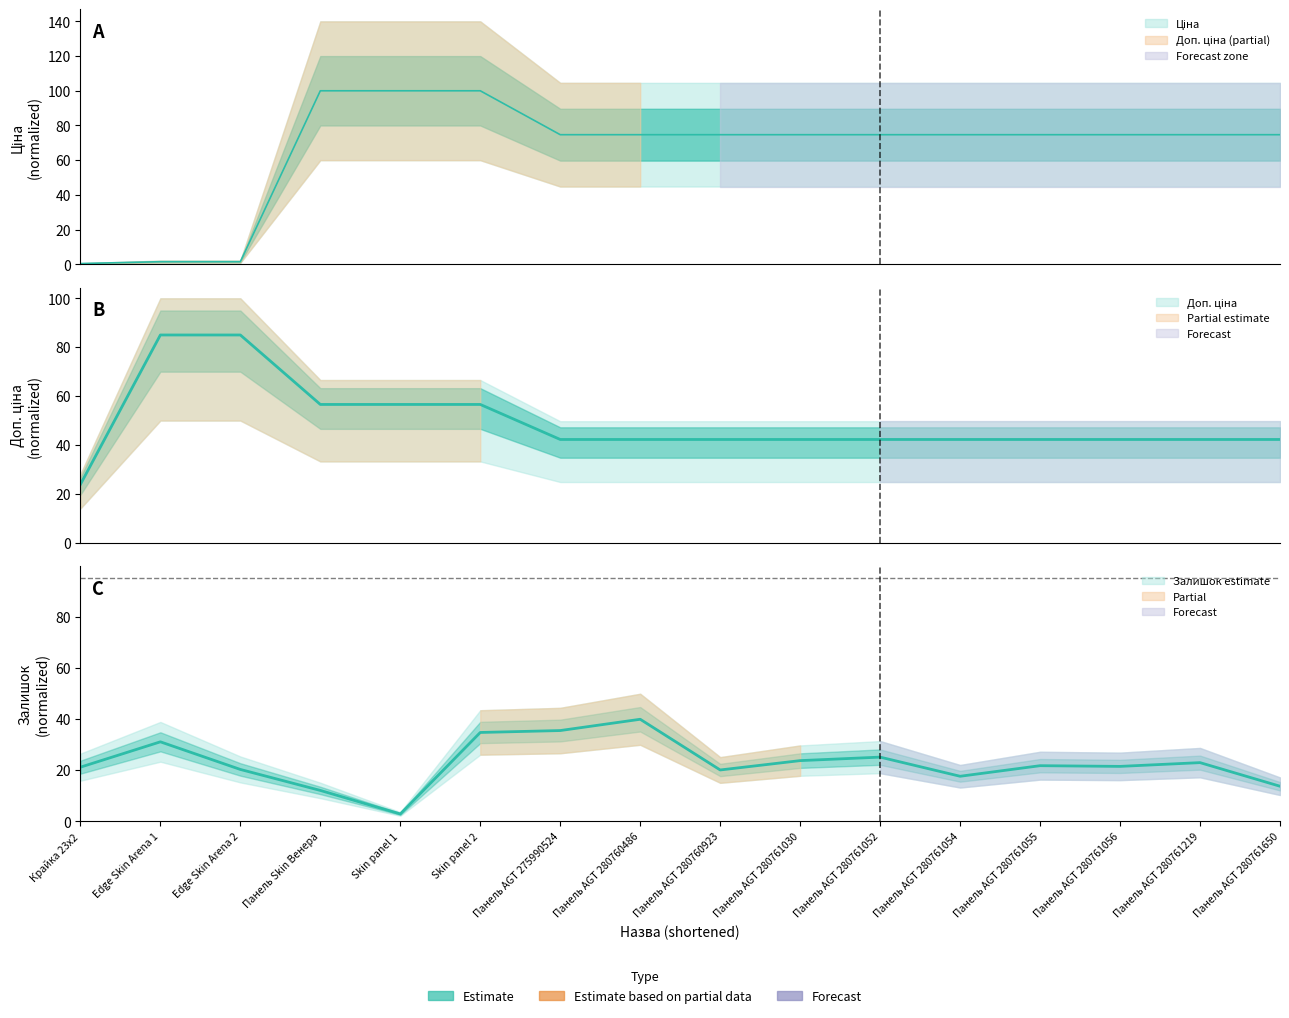

List the labels in order of Доп. ціна value, smallest first.

Крайка 23x2, Панель AGT 275990524, Панель AGT 280760486, Панель AGT 280760923, Панель AGT 280761030, Панель AGT 280761052, Панель AGT 280761054, Панель AGT 280761055, Панель AGT 280761056, Панель AGT 280761219, Панель AGT 280761650, Панель Skin Венера, Skin panel 1, Skin panel 2, Edge Skin Arena 1, Edge Skin Arena 2